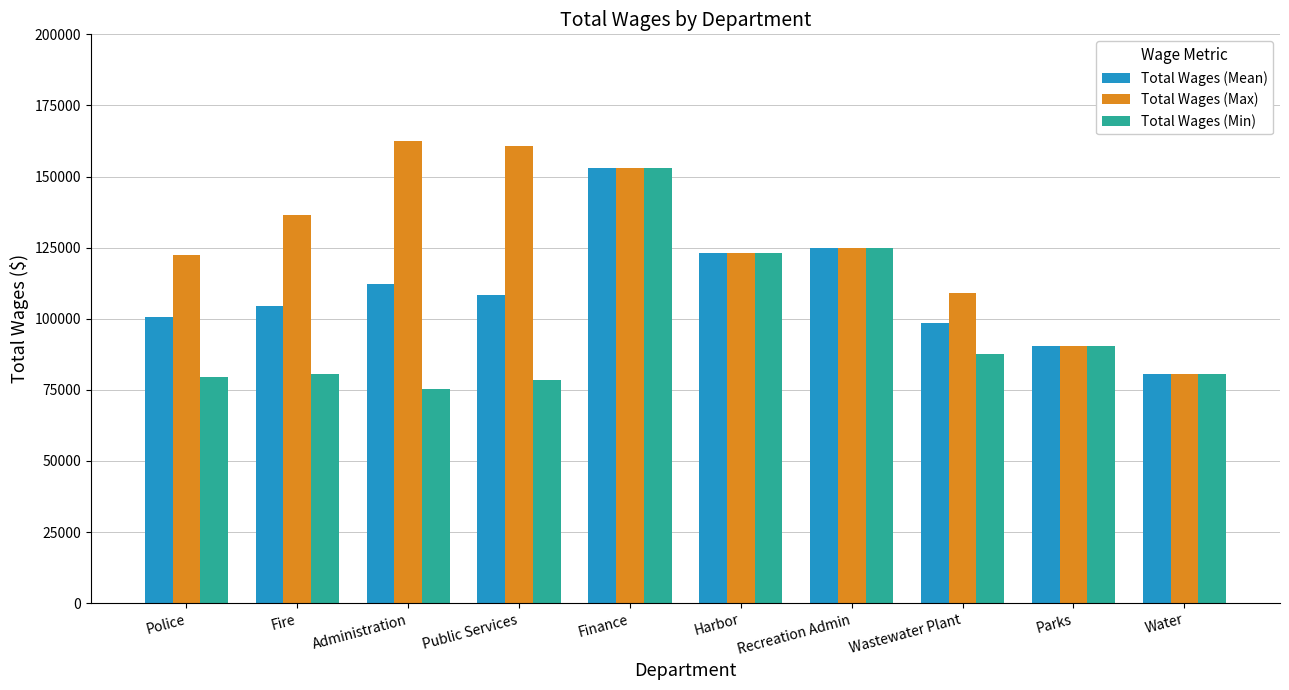

What is the minimum value for Total Wages (Mean)?

80531